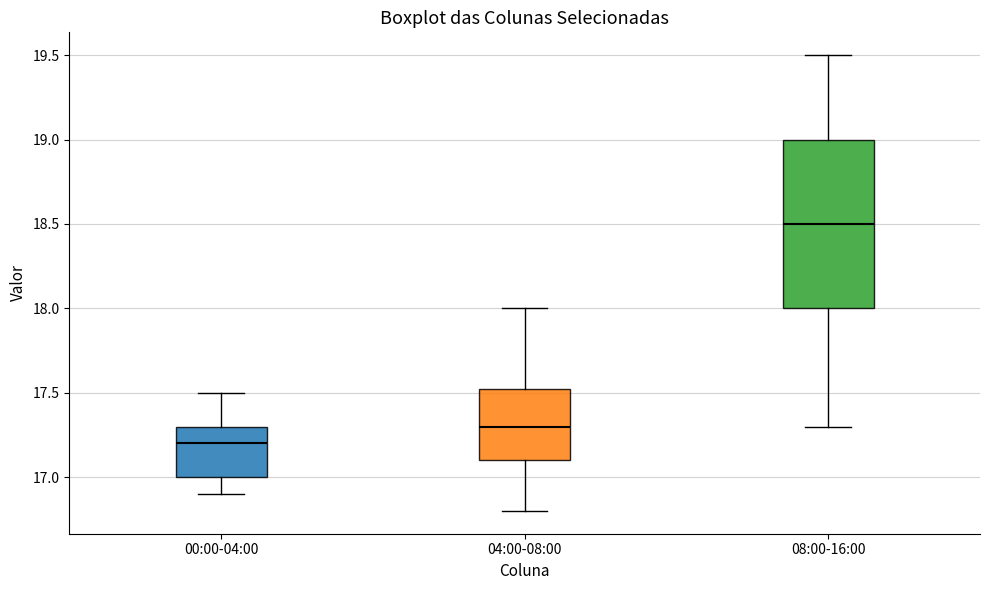

Reading left to right, transcribe this box plot: for each box, give where its median line is, the range the box spans, and where its two whiskers end, as read against the y-axis. The values are not printed on the chart, so give them approximately, as read against the axis.

00:00-04:00: median 17.20, box 17.00 to 17.30, whiskers 16.90 to 17.50
04:00-08:00: median 17.30, box 17.10 to 17.55, whiskers 16.80 to 18.00
08:00-16:00: median 18.50, box 18.00 to 19.00, whiskers 17.30 to 19.50